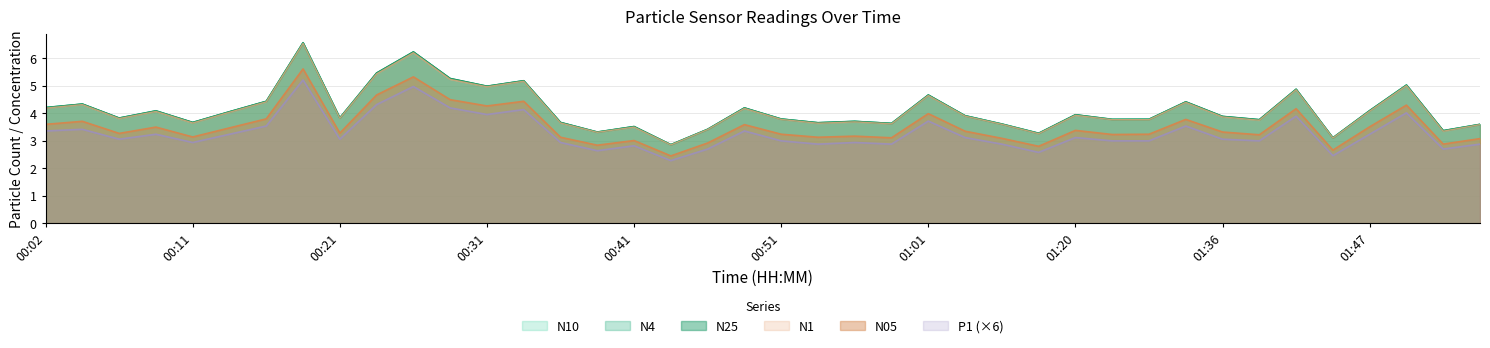

What position from the left is 00:29?

12